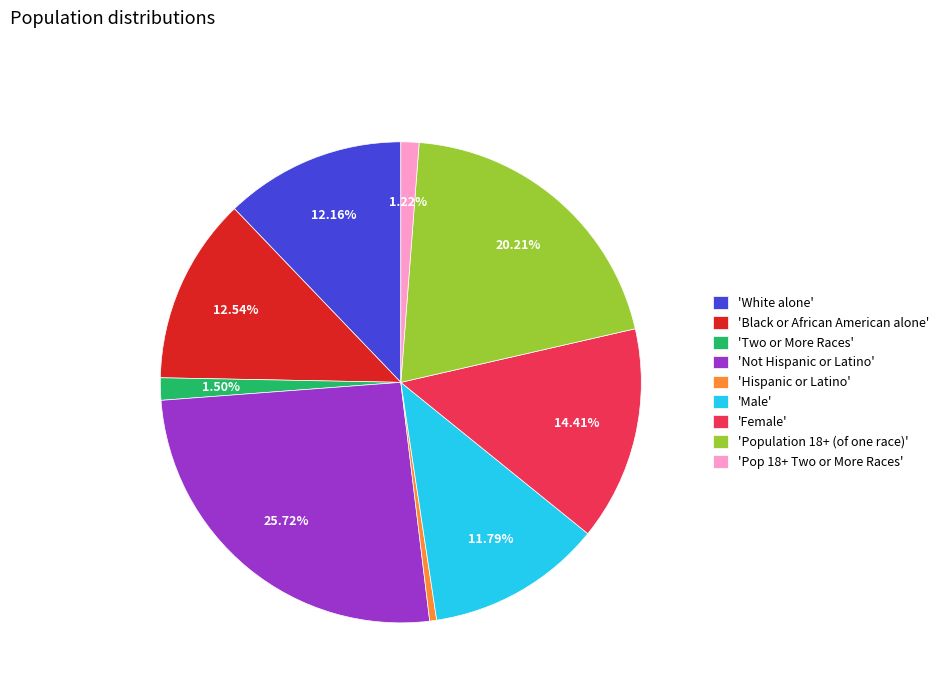

Does any single category account for the majority?

No